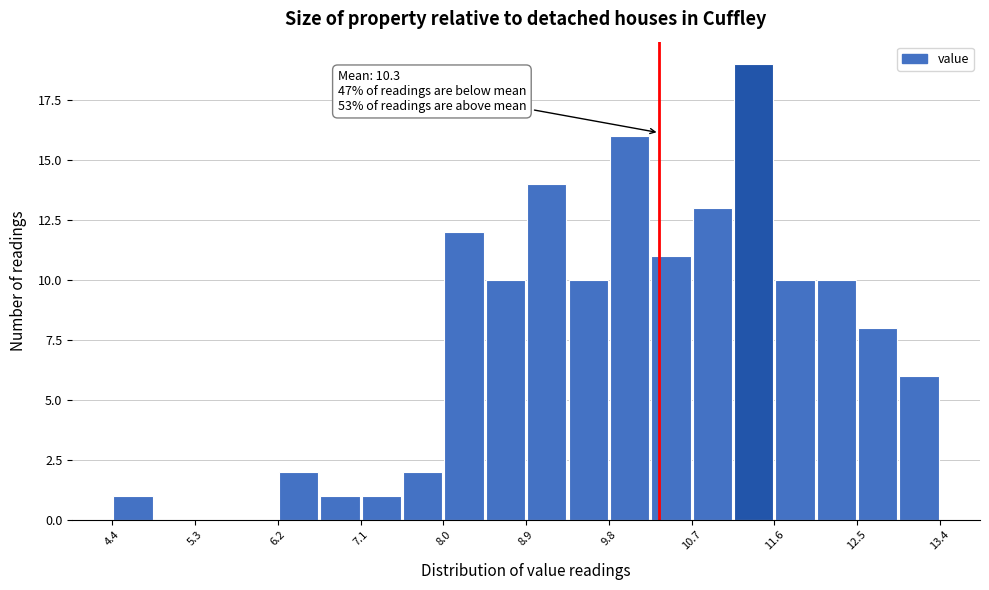

Over which range of the x-axis is the bar tallest?

11.15 to 11.60